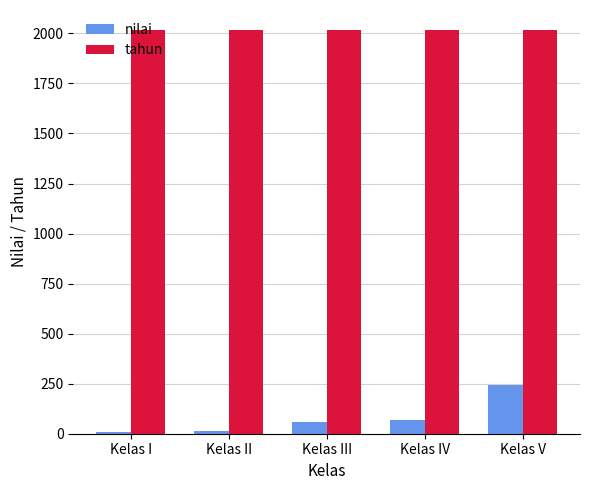

True or false: tahun has a value of 2797 at Kelas II.

False